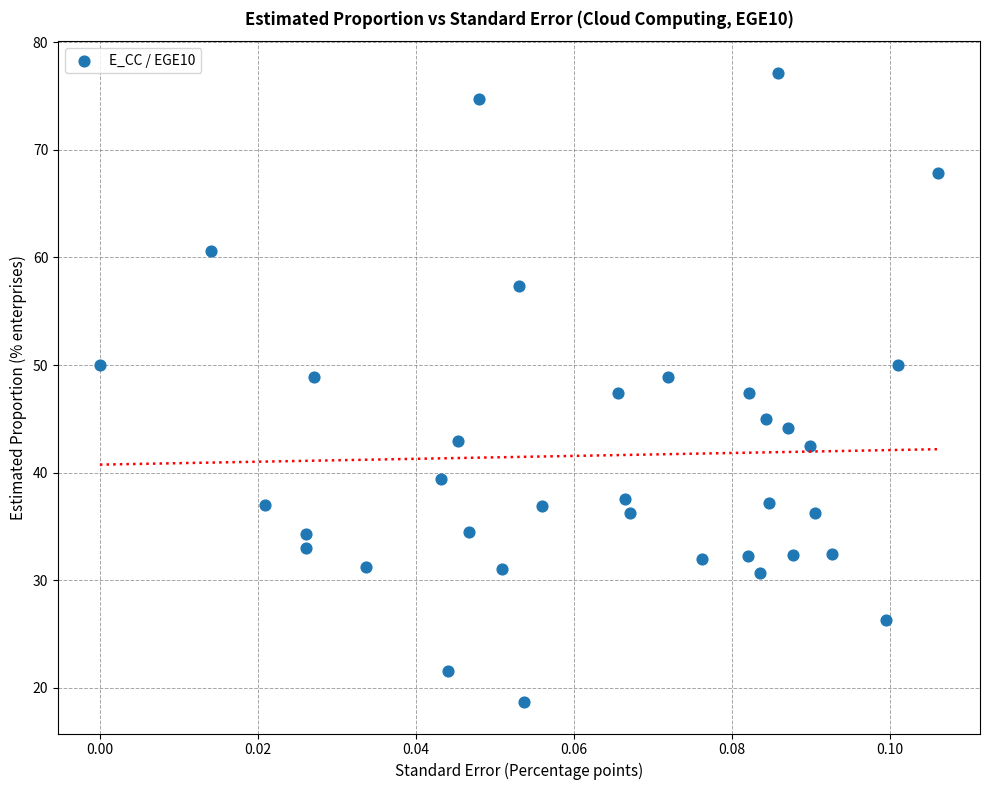

What is the range of Y values (max minus min)?

58.5